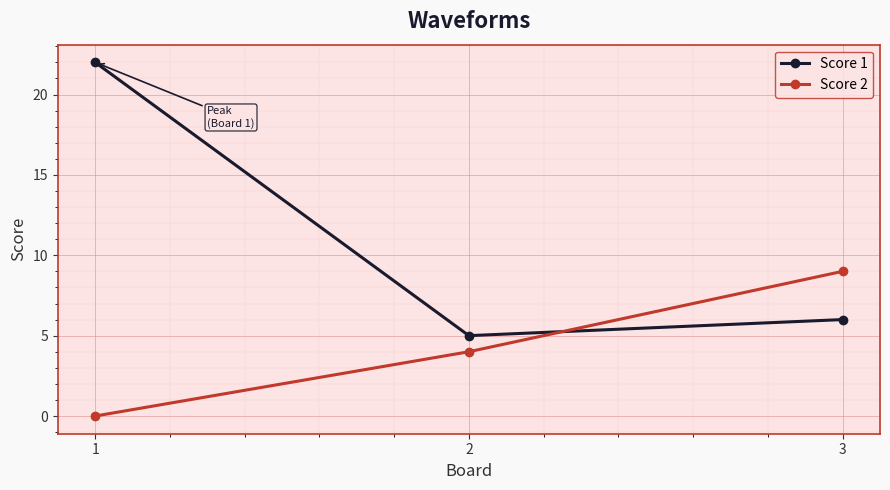

How many data points does each series have?

3